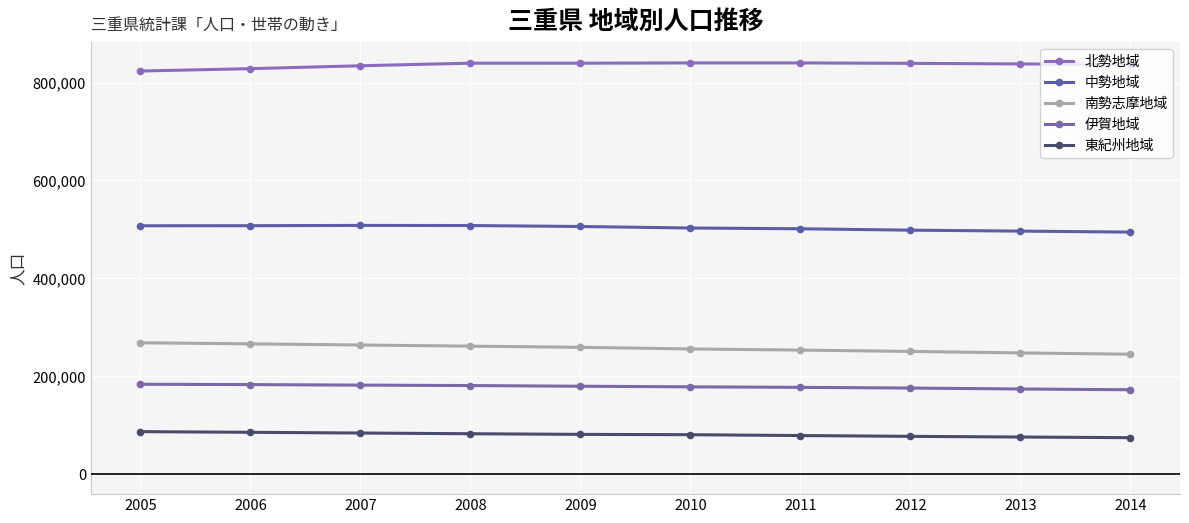

How many series are shown in this chart?

5